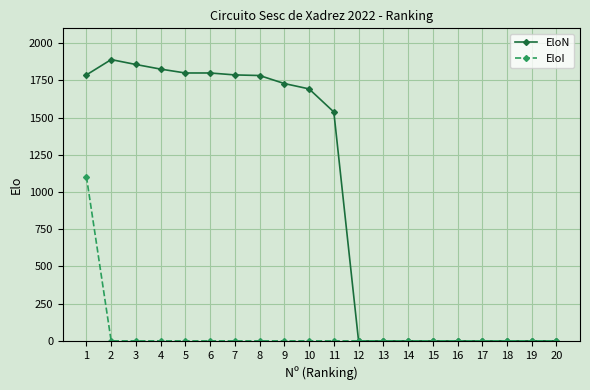

Which series has the widest spread of values?

EloN